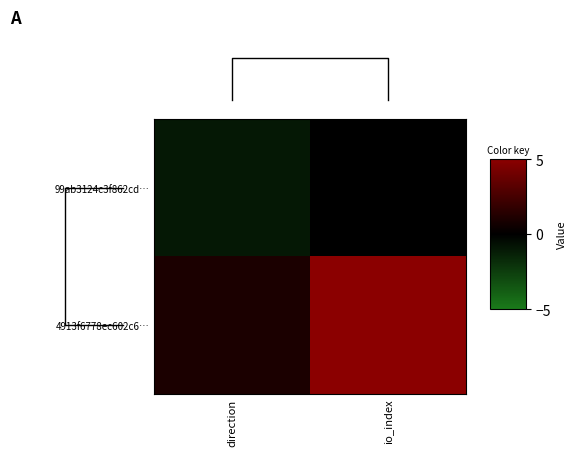

Is the value of 99ab3124c3f862cd… at direction greater than the value of 4913f6778ec602c6… at io_index?

No